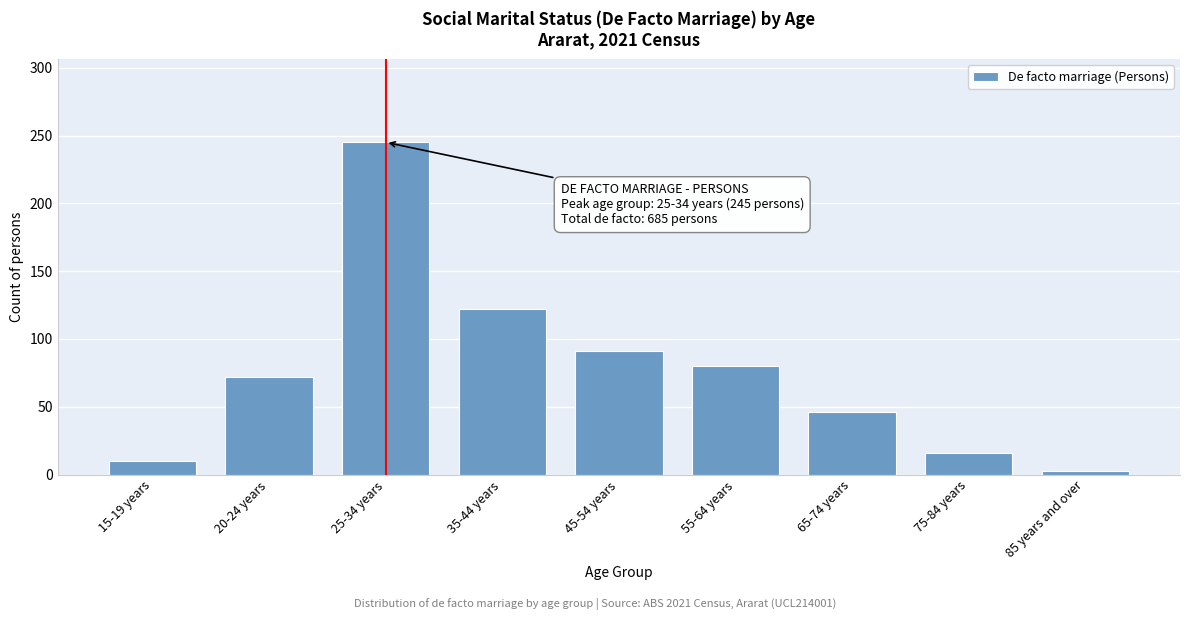

Reading right to left, transcribe all the data shown in this chart.

3	16	46	80	91	122	245	72	10